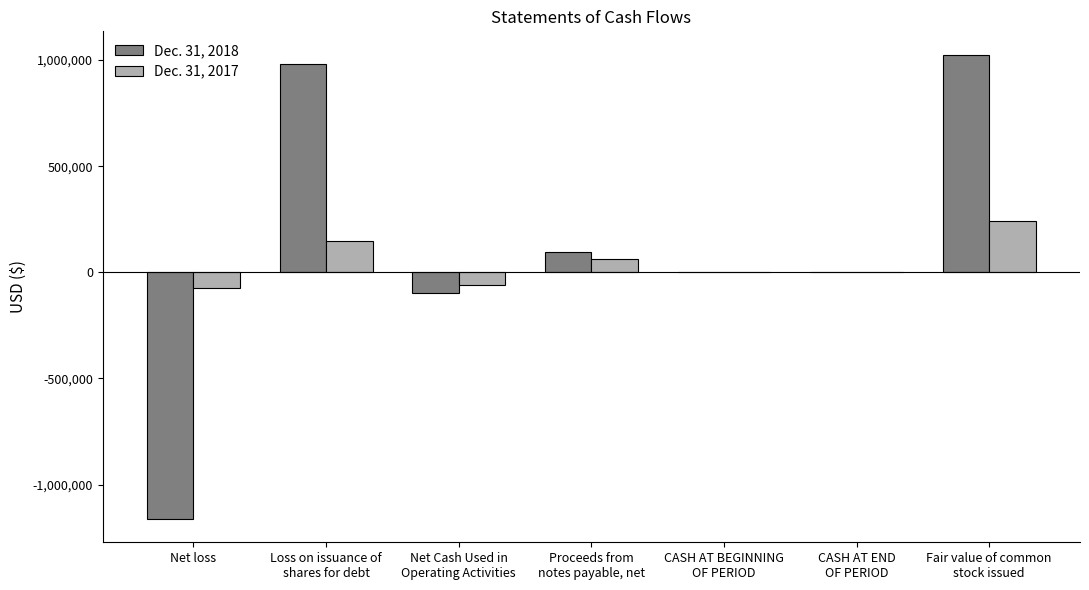

What is the total value across all series at CASH AT BEGINNING
OF PERIOD?

168